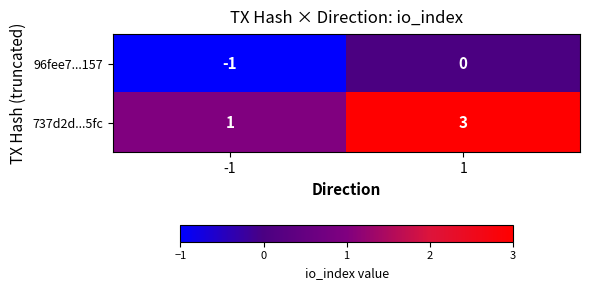

The value of 737d2d...5fc at -1 is 1. True or false?

True